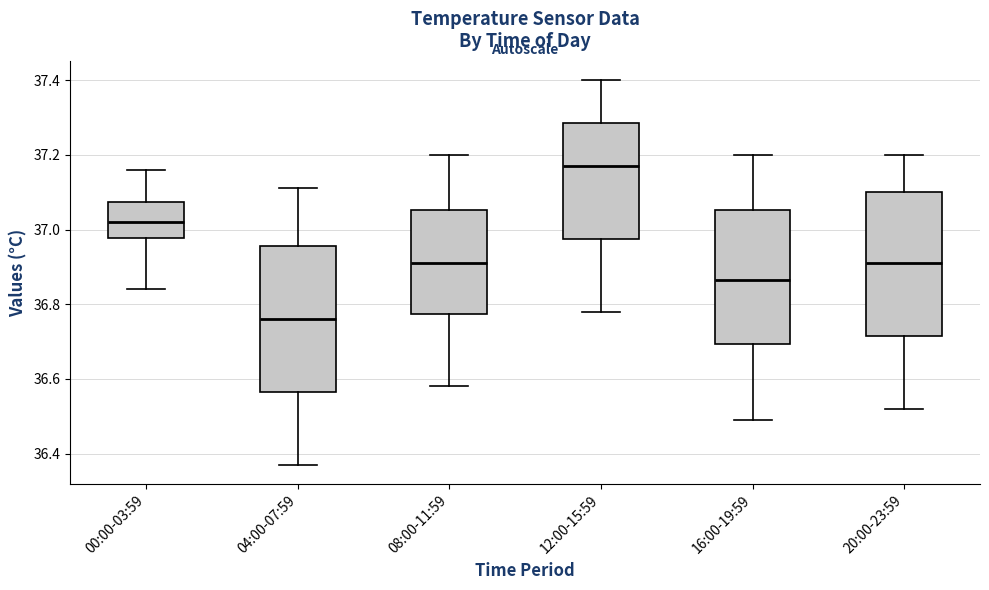

Where does the median line of the box for 04:00-07:59 sit on the y-axis? The values are not printed on the chart, so give them approximately, as read against the axis.

36.76